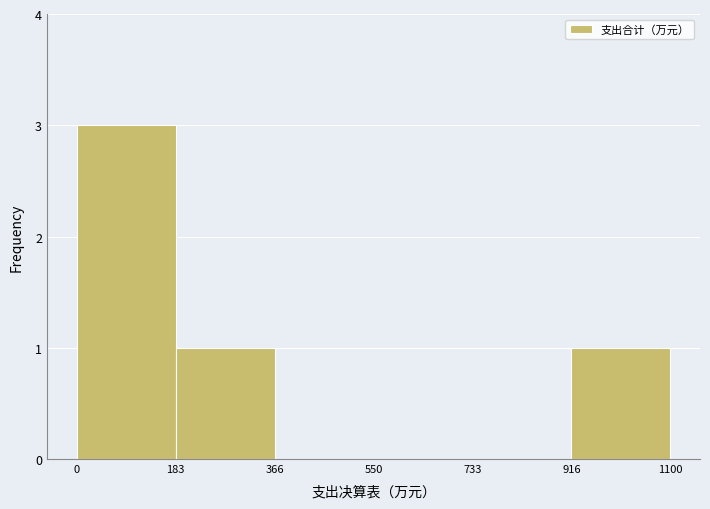

Which range on the x-axis has the tallest bar?

0 to 183